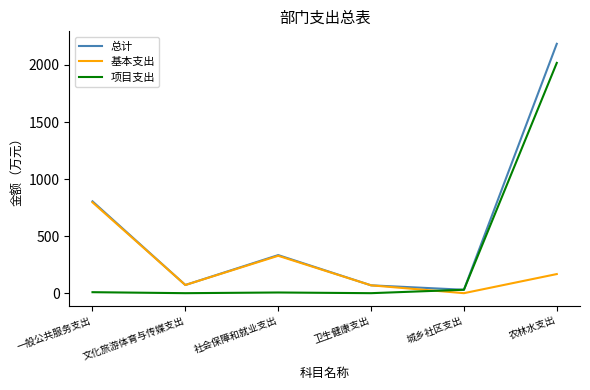

True or false: 基本支出 has a value of 358.6 at 城乡社区支出.

False